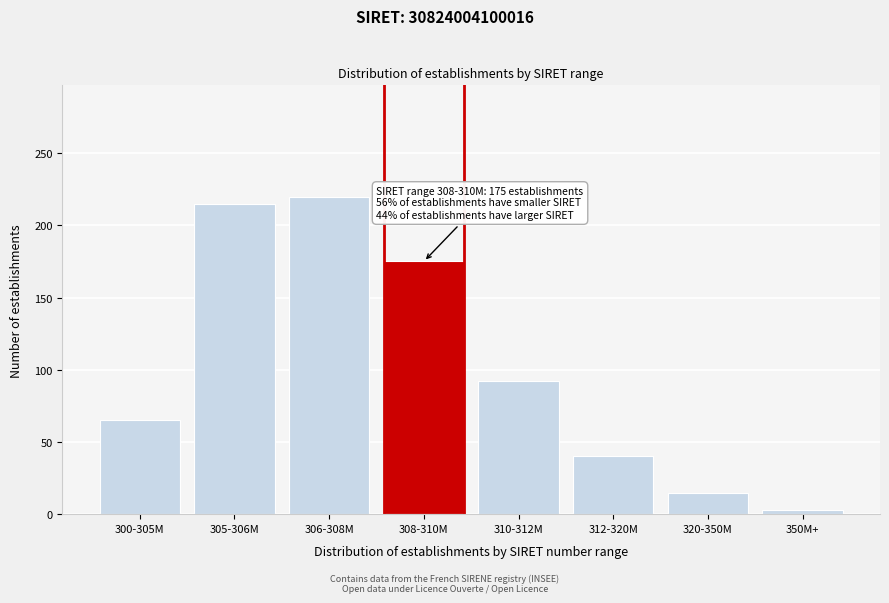

Reading left to right, list all the values displayed in this chart.

300-305M=65	305-306M=215	306-308M=220	308-310M=175	310-312M=92	312-320M=40	320-350M=15	350M+=3